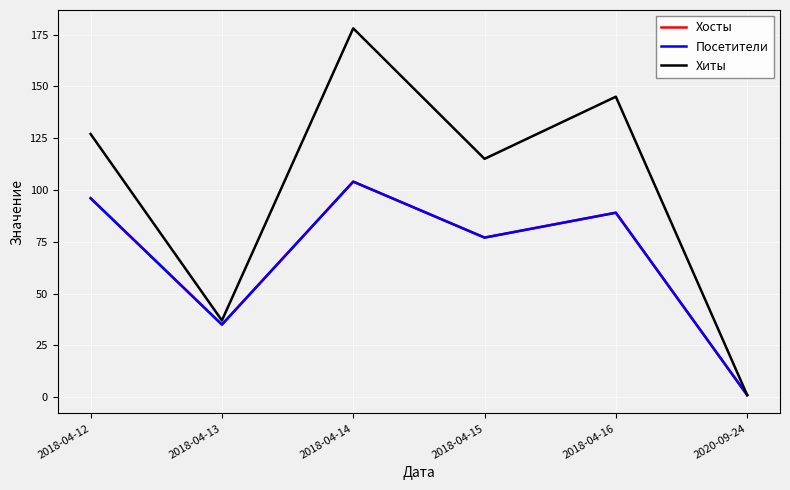

True or false: Хосты has more than 0 points higher than both neighbors.

True